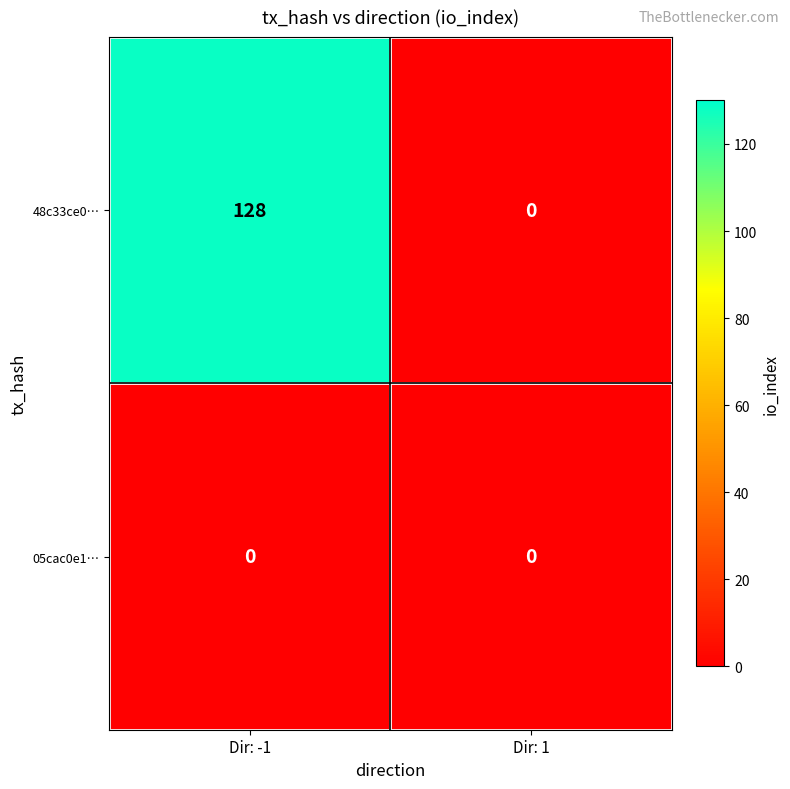

Reading right to left, transcribe all the data shown in this chart.

48c33ce0…: Dir: 1=0	Dir: -1=128
05cac0e1…: Dir: 1=0	Dir: -1=0